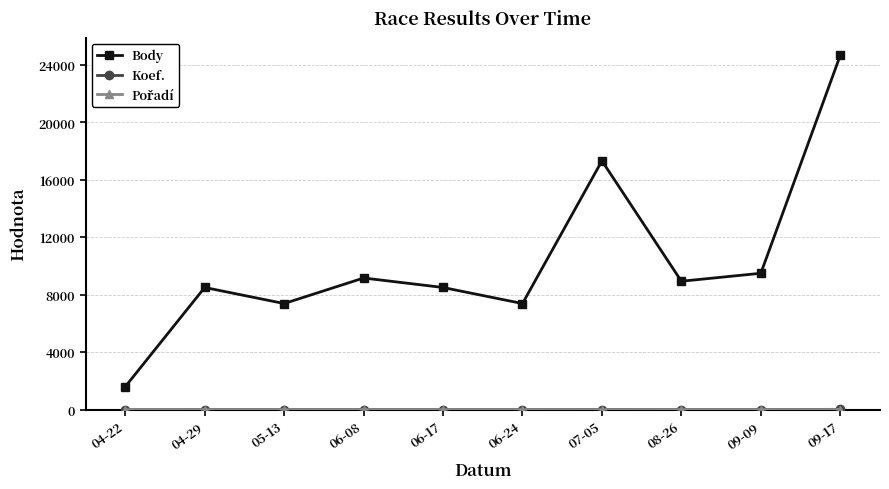

True or false: Body has more than 2 interior local peaks.

True